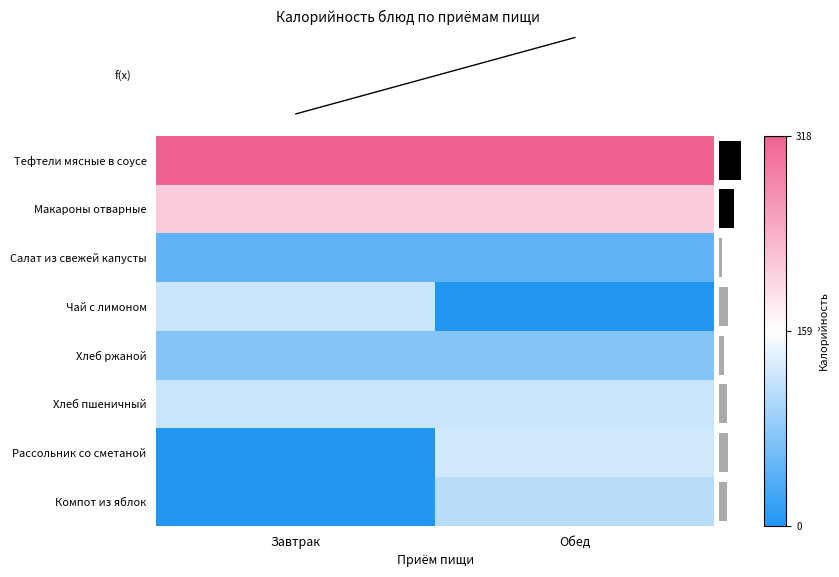

List the labels in order of Рассольник со сметаной value, largest first.

Обед, Завтрак